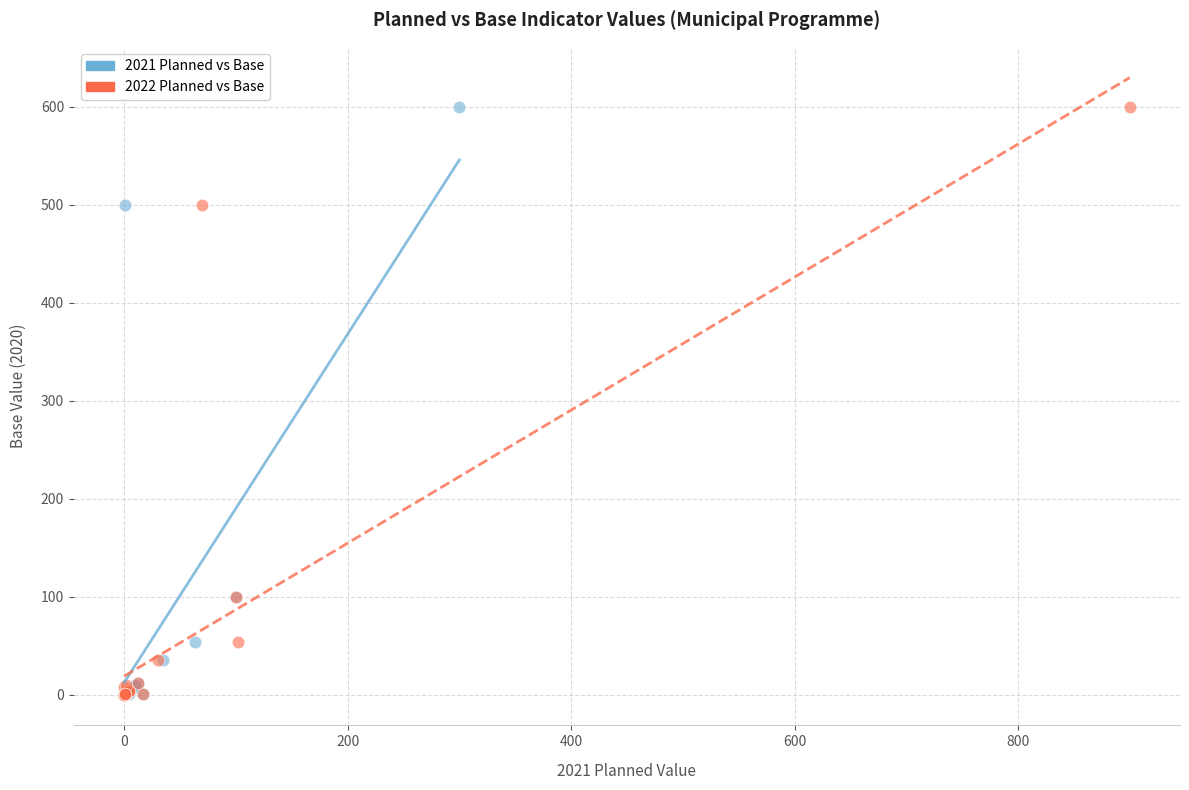

What are all the series names shown in the legend?

2021 Planned vs Base, 2022 Planned vs Base